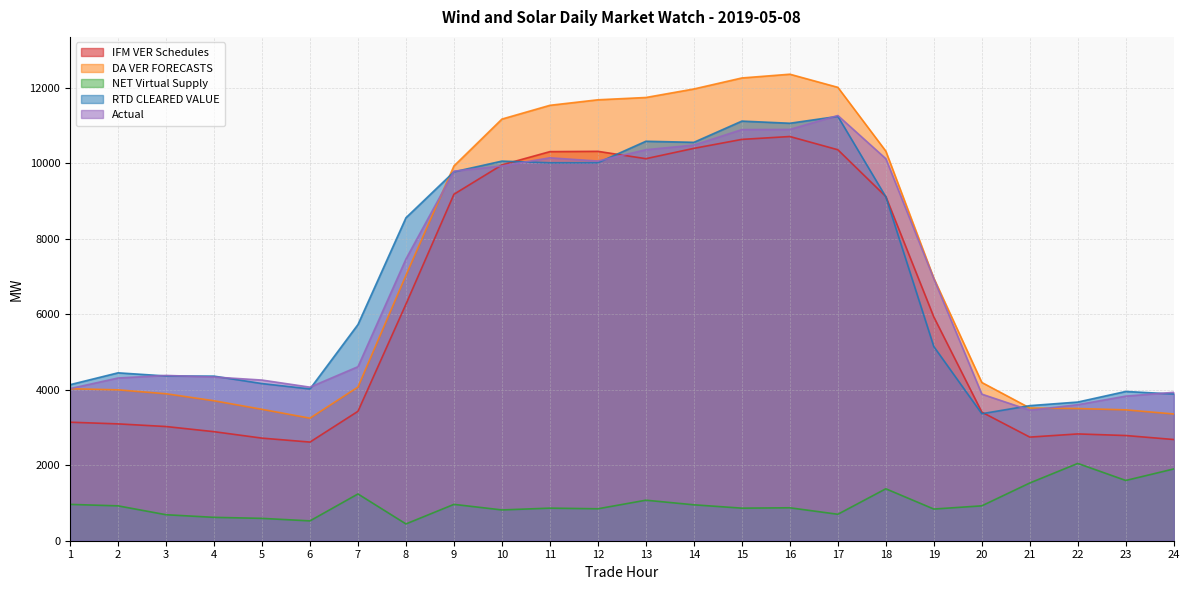

What is the greatest value displayed?

12364.4